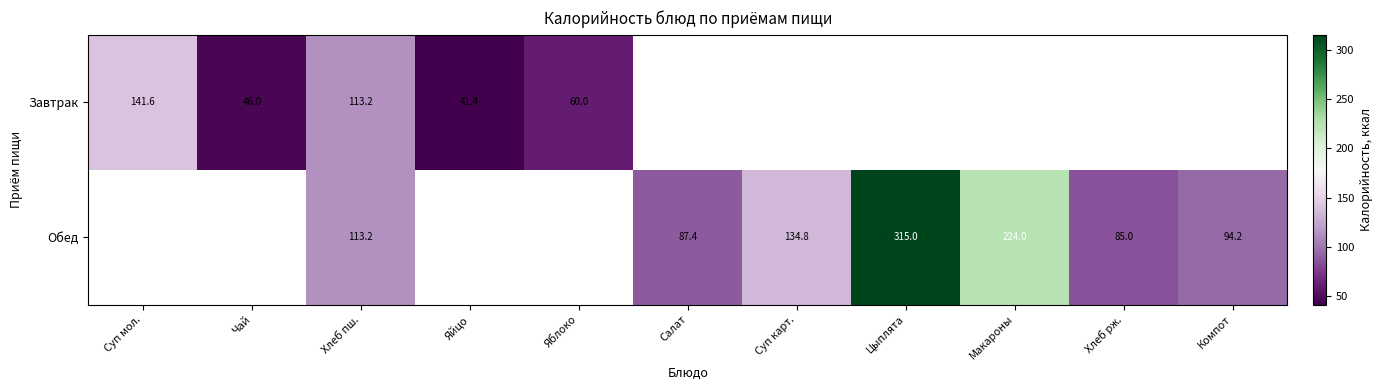

Which category has the lowest value across all series?

Яйцо